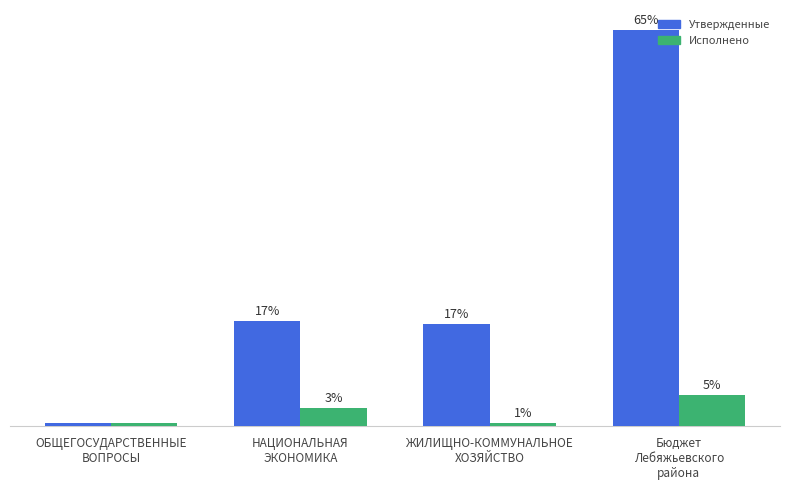

What are all the series names shown in the legend?

Утвержденные, Исполнено